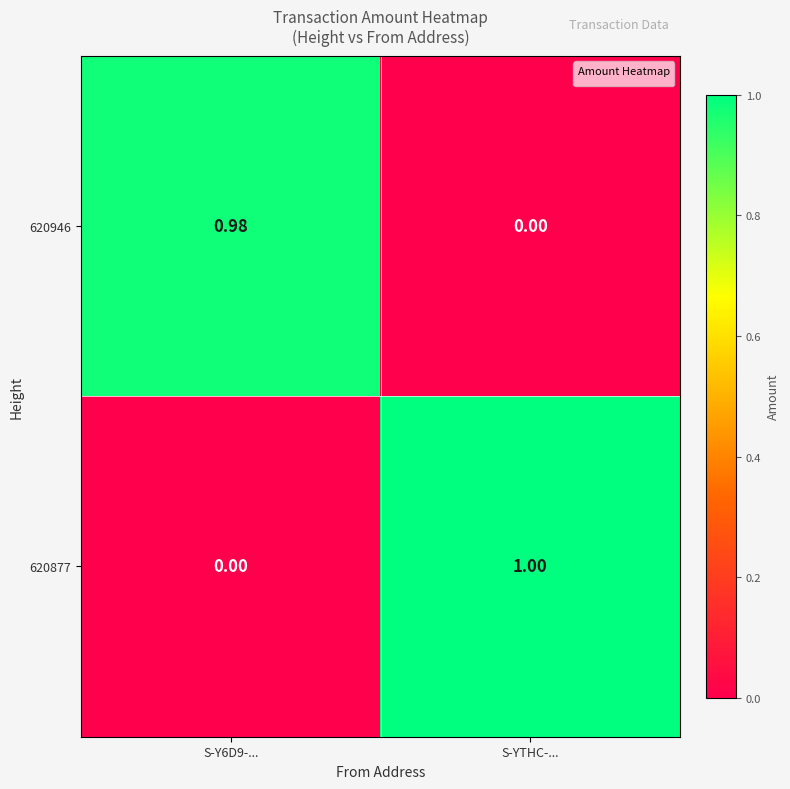

At how many categories does at least one series exceed 0?

2